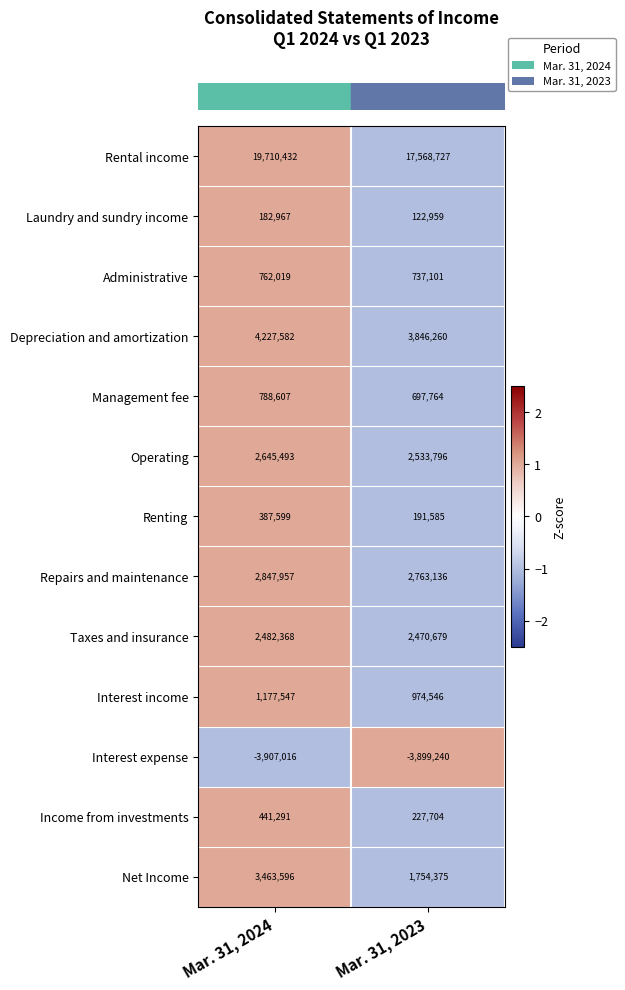

What is the lowest value of the Interest income series?

974546